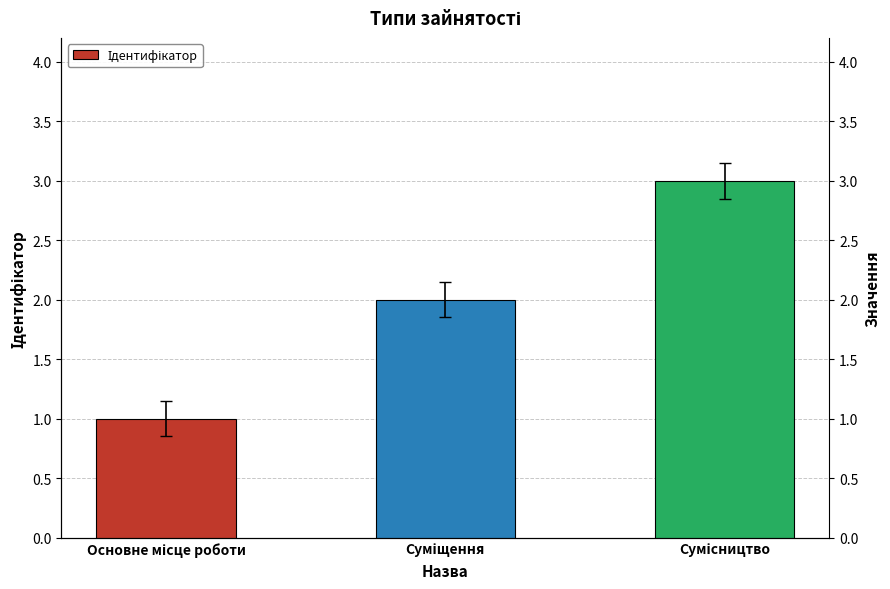

What position from the right is Основне місце роботи?

3